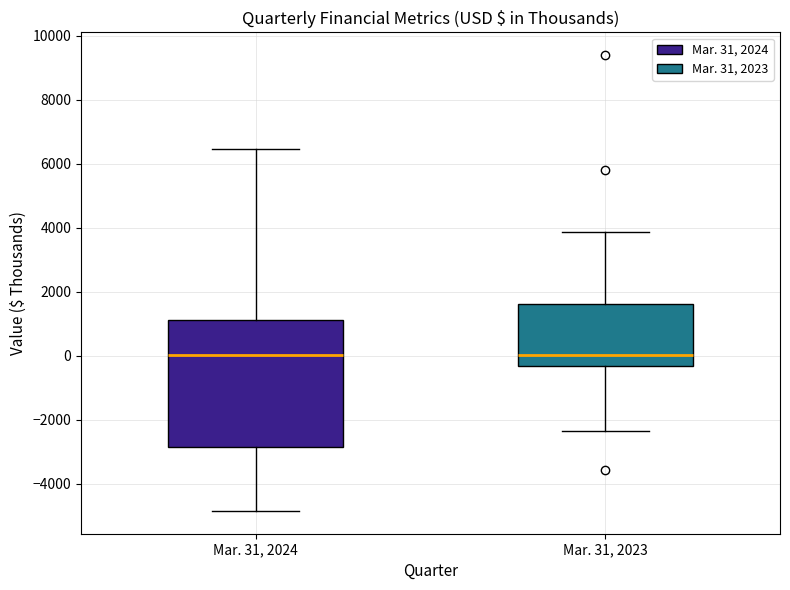

Reading left to right, transcribe this box plot: for each box, give where its median line is, the range the box spans, and where its two whiskers end, as read against the y-axis. The values are not printed on the chart, so give them approximately, as read against the axis.

Mar. 31, 2024: median 0, box -2800 to 1200, whiskers -4800 to 6400
Mar. 31, 2023: median 0, box -400 to 1600, whiskers -2400 to 3800